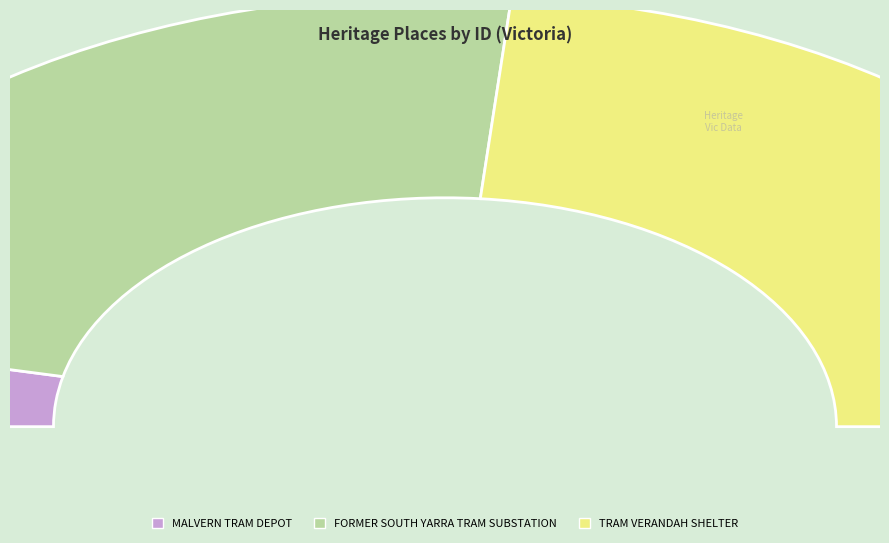

True or false: FORMER SOUTH YARRA TRAM SUBSTATION accounts for 56% of the total.

False